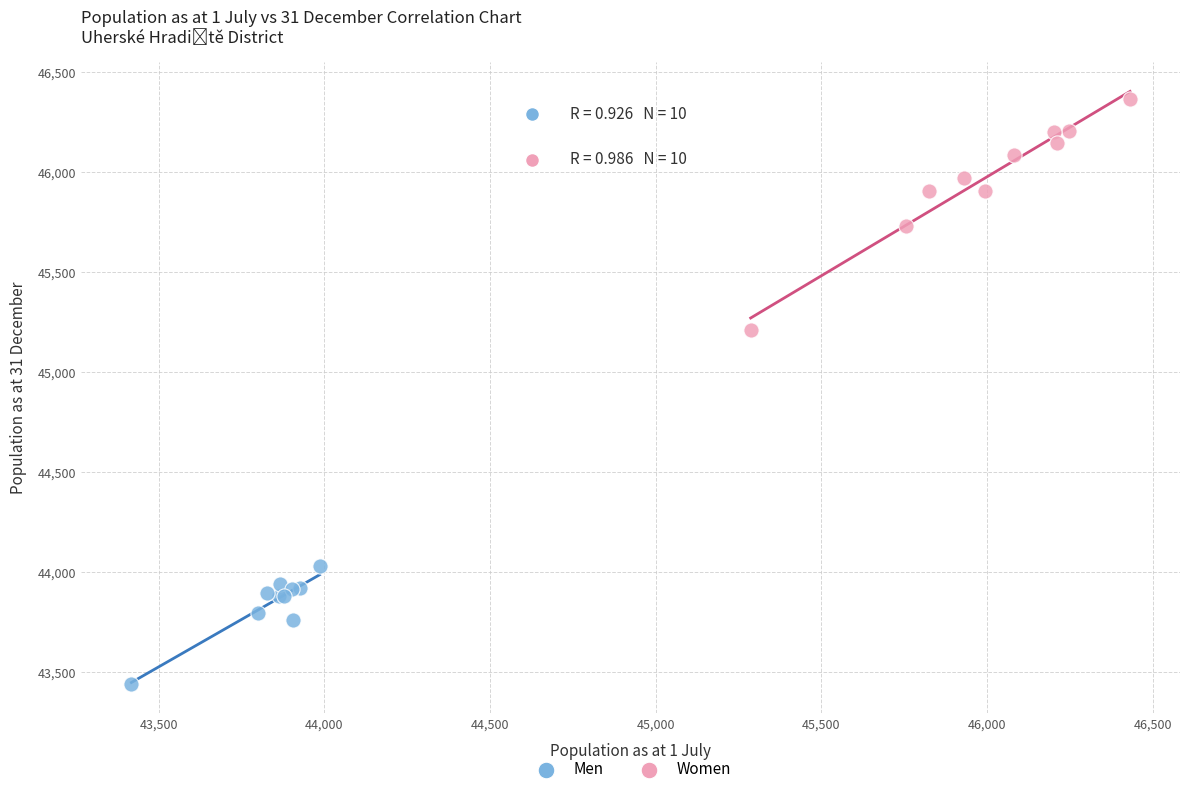

Which series reaches the minimum Y coordinate?

Men